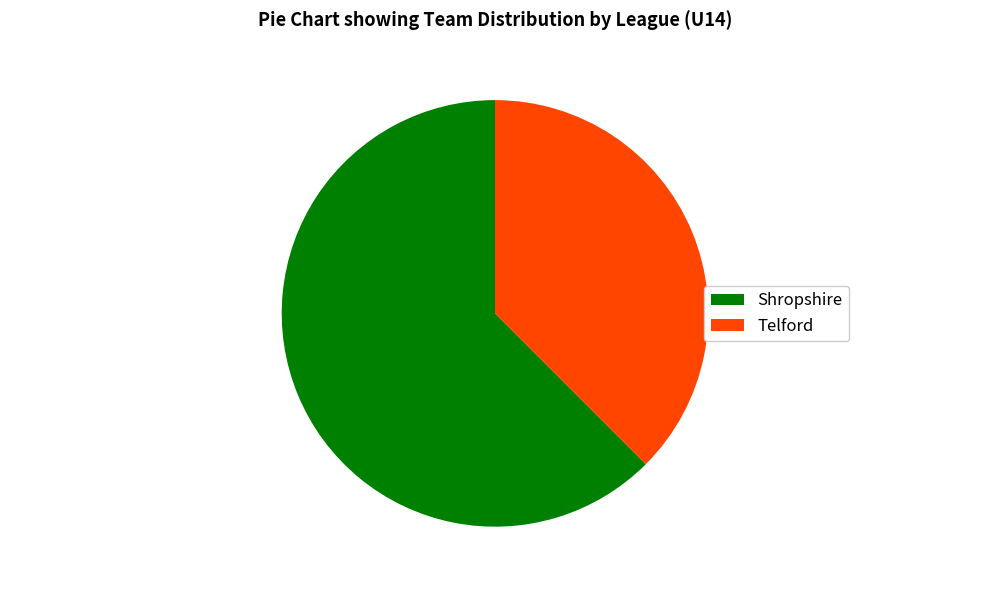

True or false: Telford accounts for 52% of the total.

False